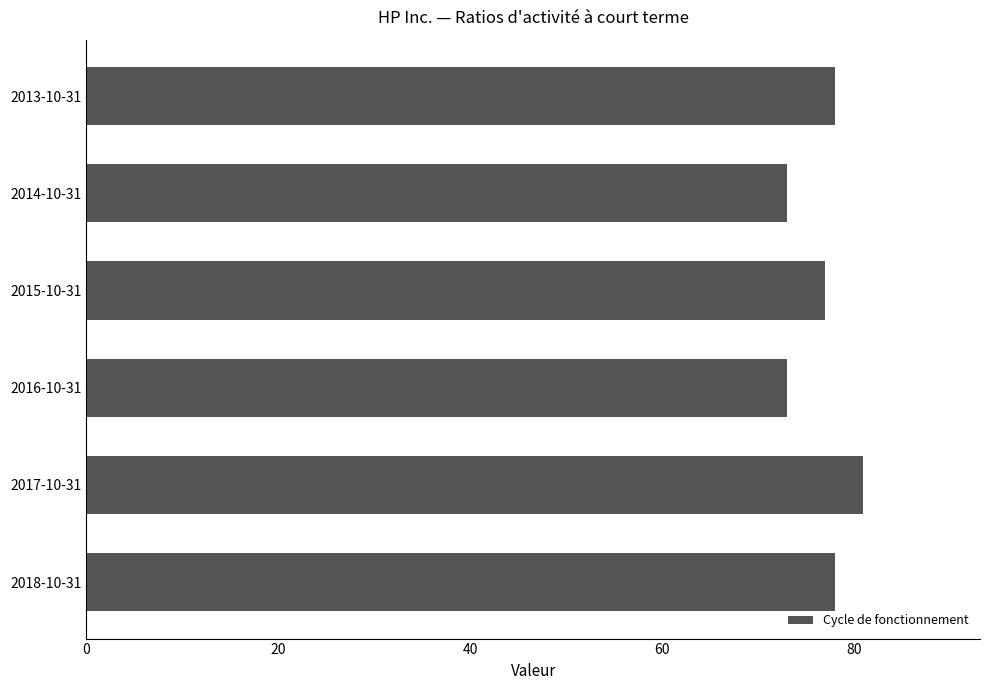

Reading bottom to top, what are all the values shown in this chart?

2018-10-31=78	2017-10-31=81	2016-10-31=73	2015-10-31=77	2014-10-31=73	2013-10-31=78